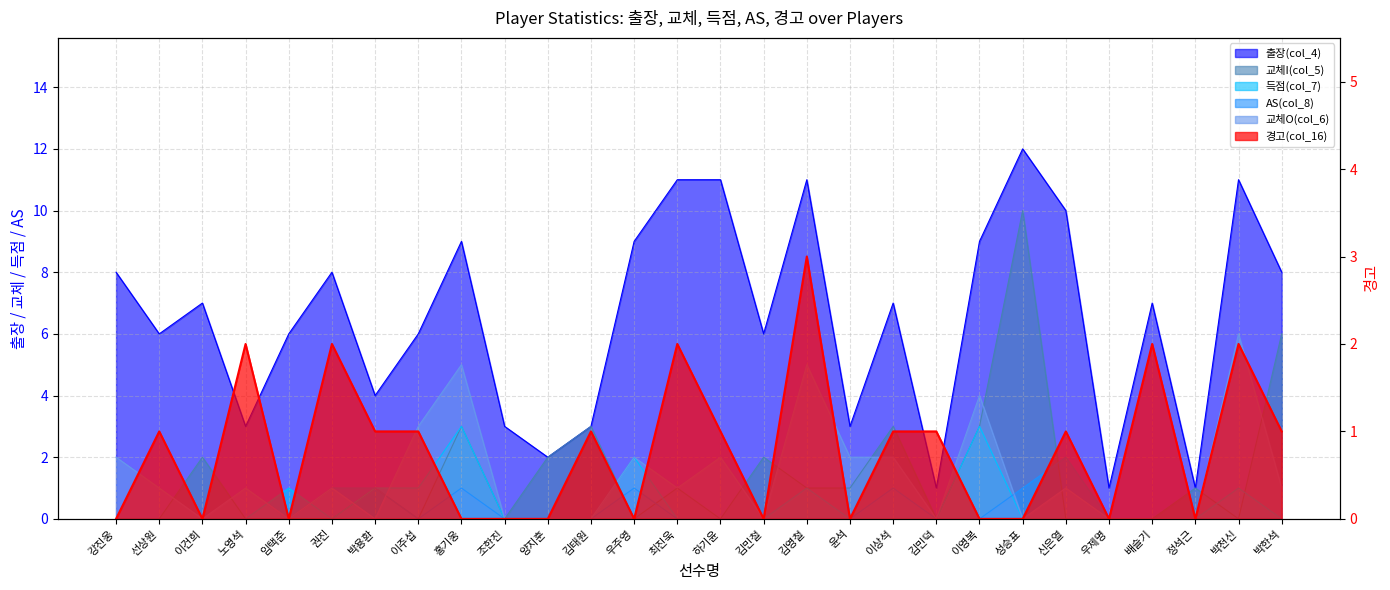

What is the label of the 18th point from the left?

윤석